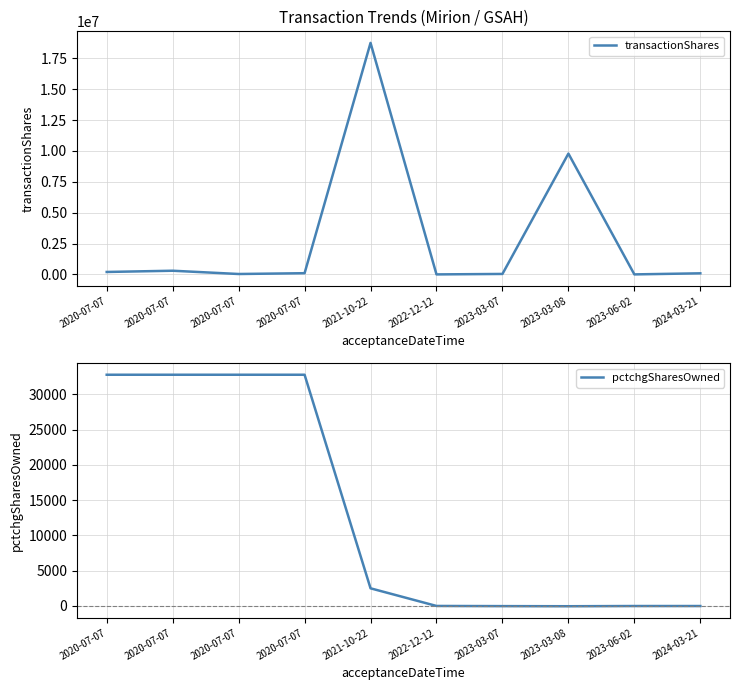

What is the difference between the transactionShares values at 2021-10-22 and 2024-03-21?

18659090